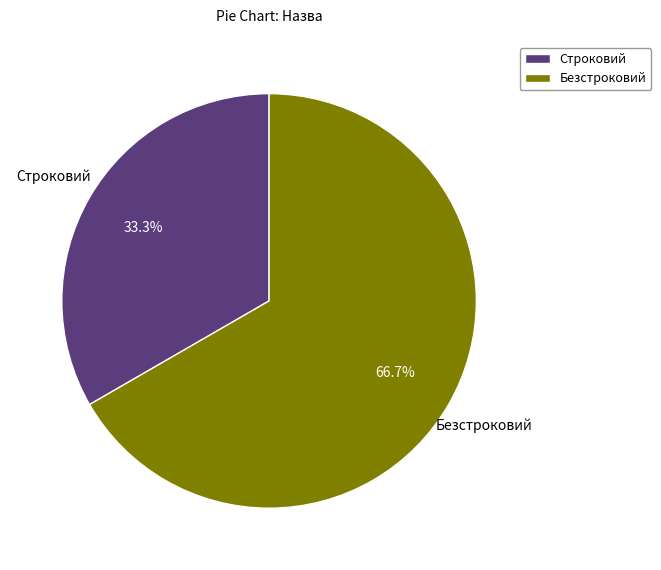

What is the ratio of the value at Строковий to the value at Безстроковий?

0.5